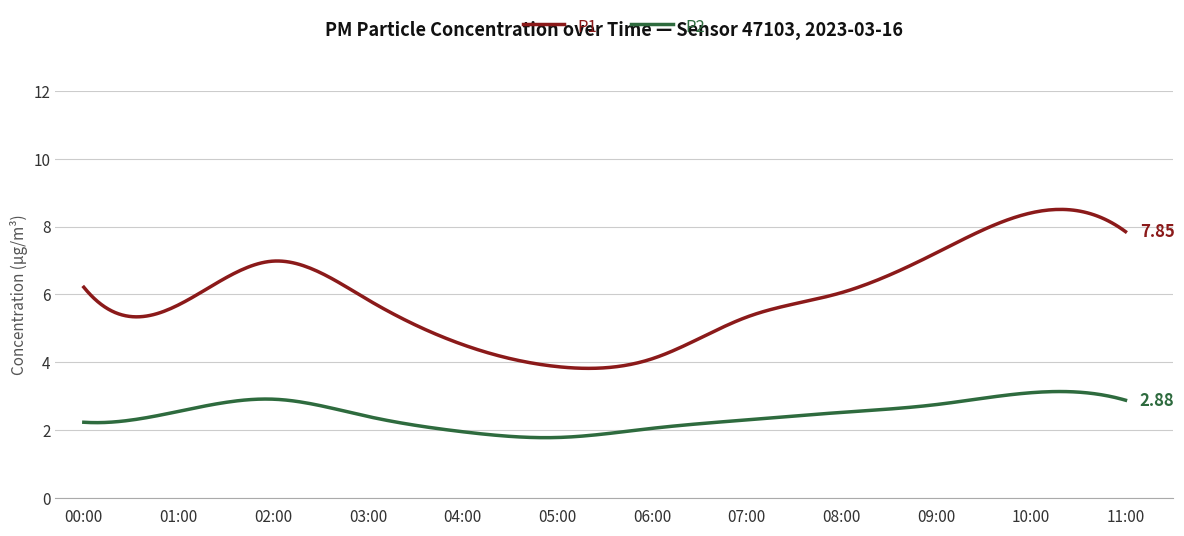

Rank the series by their maximum value, from lowest to highest.

P2, P1